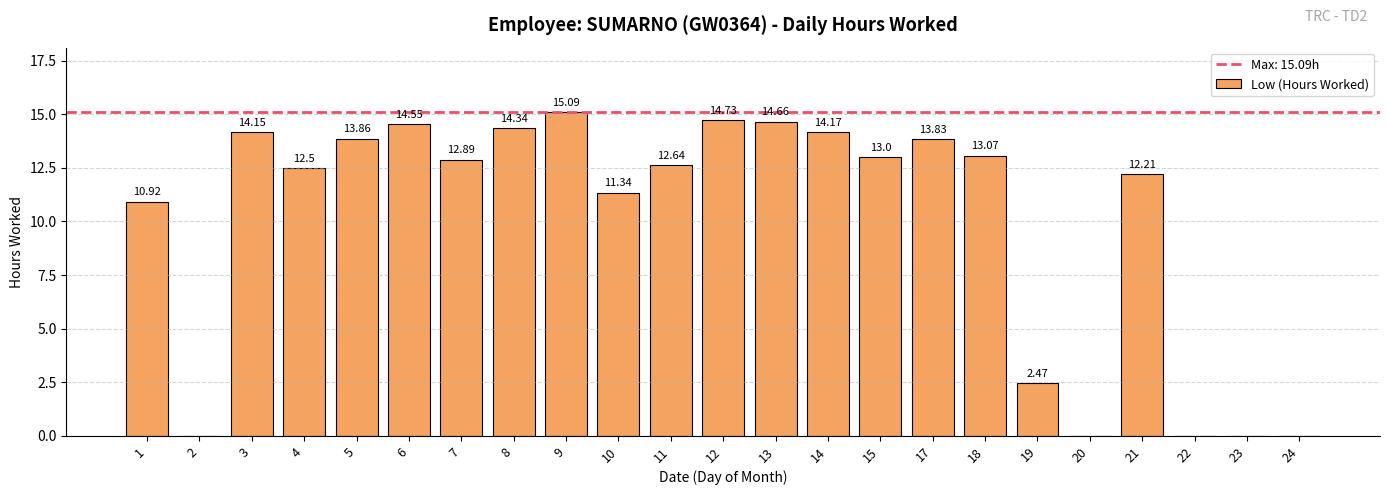

Between 18 and 19, which is larger?

18